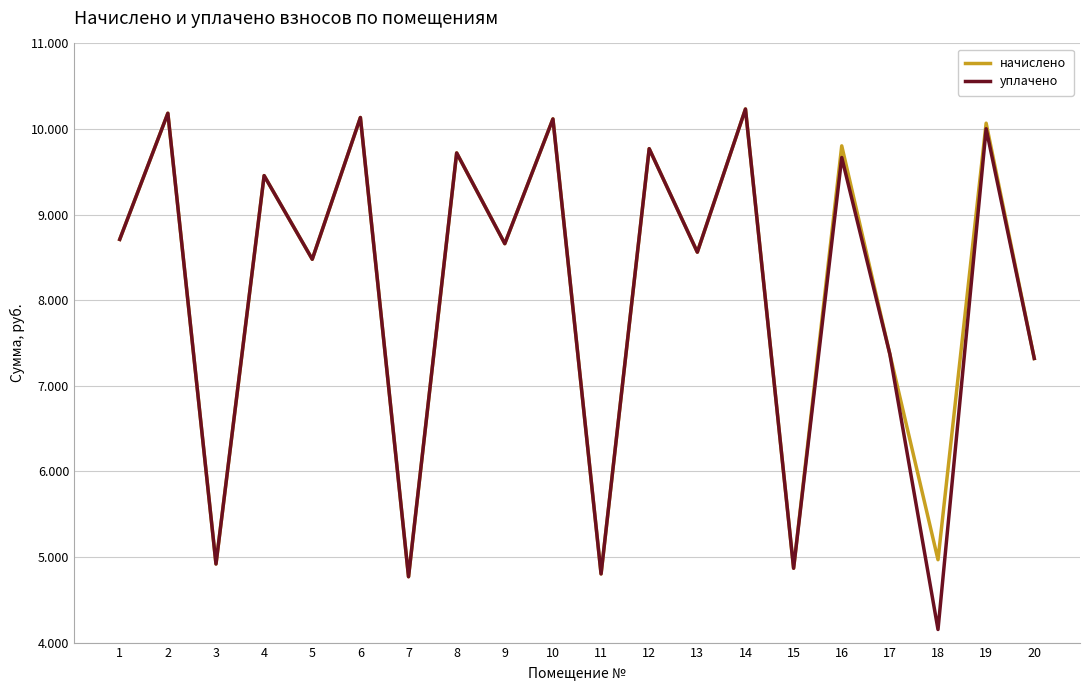

What is the minimum value for уплачено?

4152.9